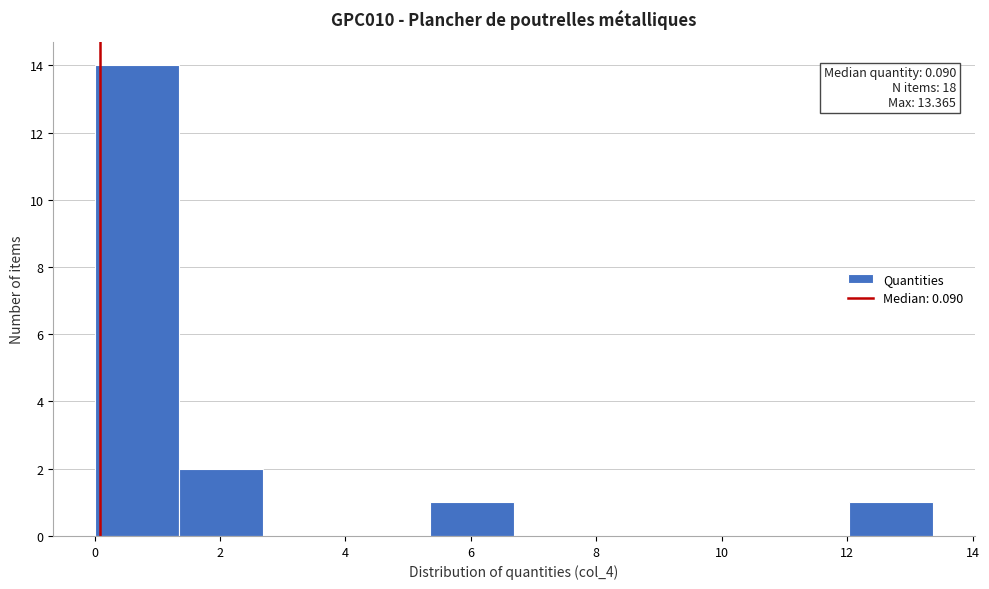

Over which range of the x-axis is the bar tallest?

0.0 to 1.4